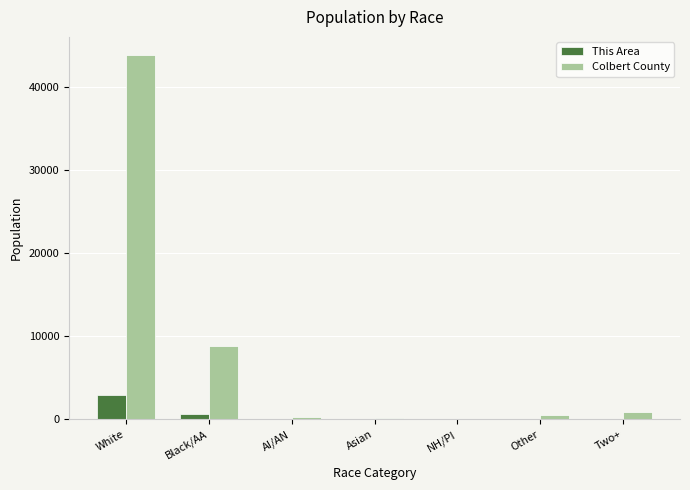

Between Black/AA and NH/PI, which series saw the biggest shift?

Colbert County